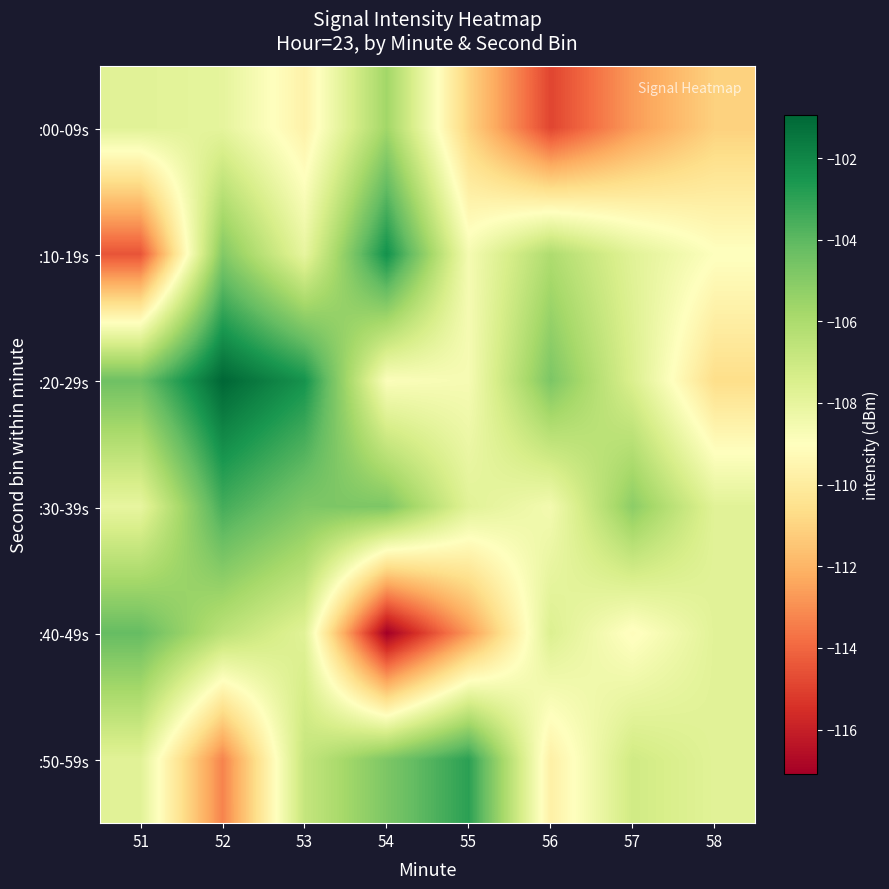

What is the difference between the highest and lowest values at 52?

12.4